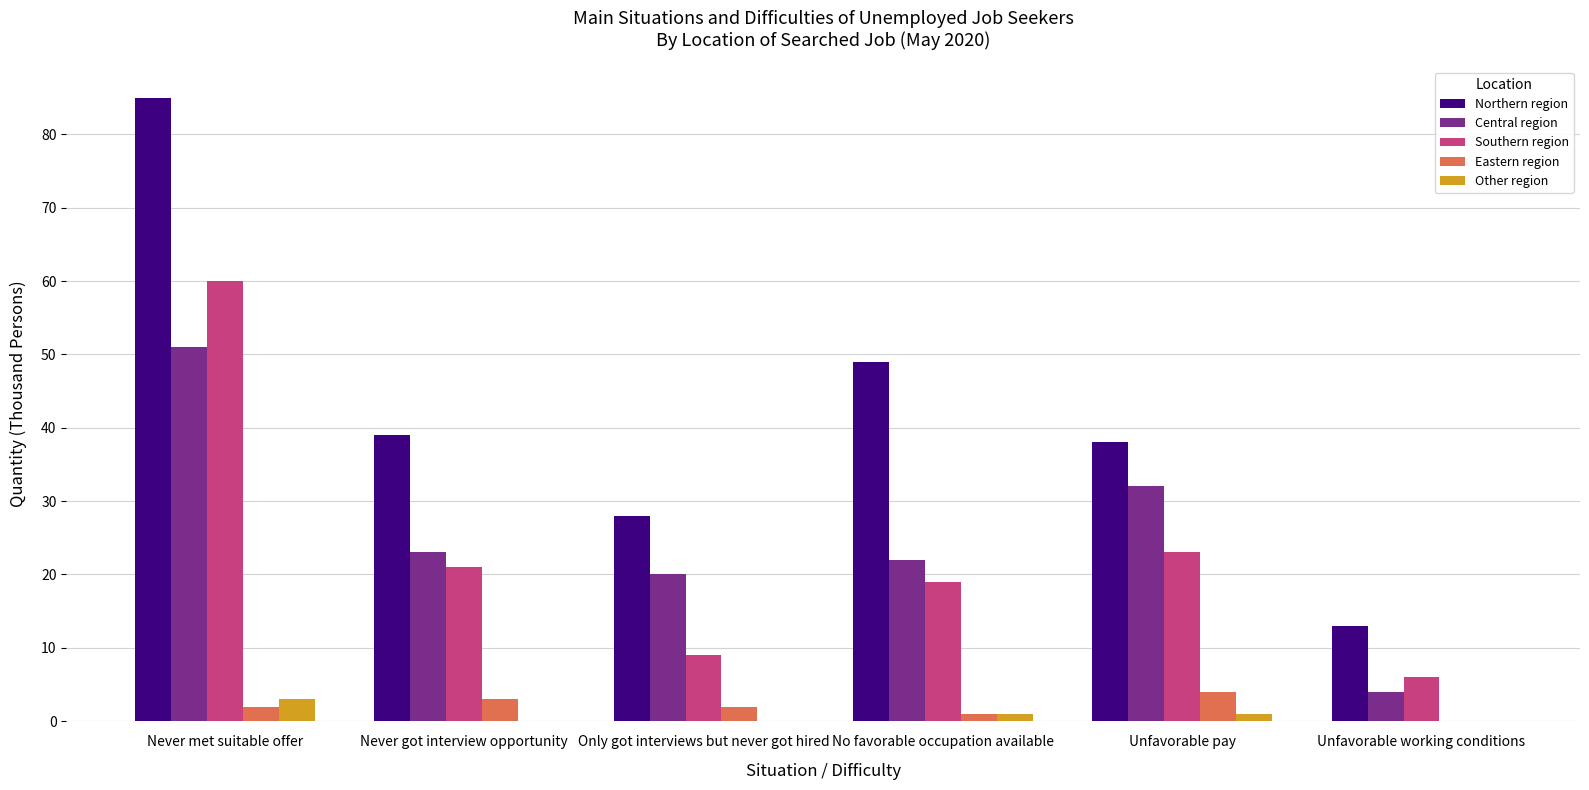

Which series has the largest total across all categories?

Northern region